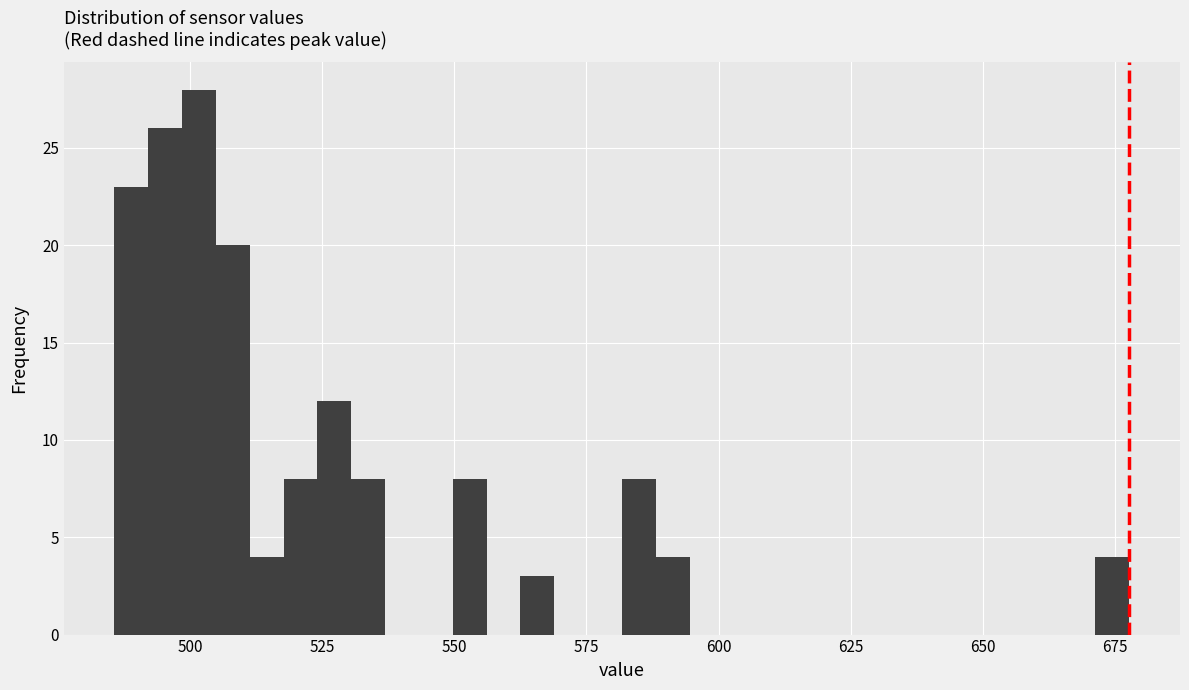

Read against the x-axis, roughly where is the centre of the tallest bar?

500